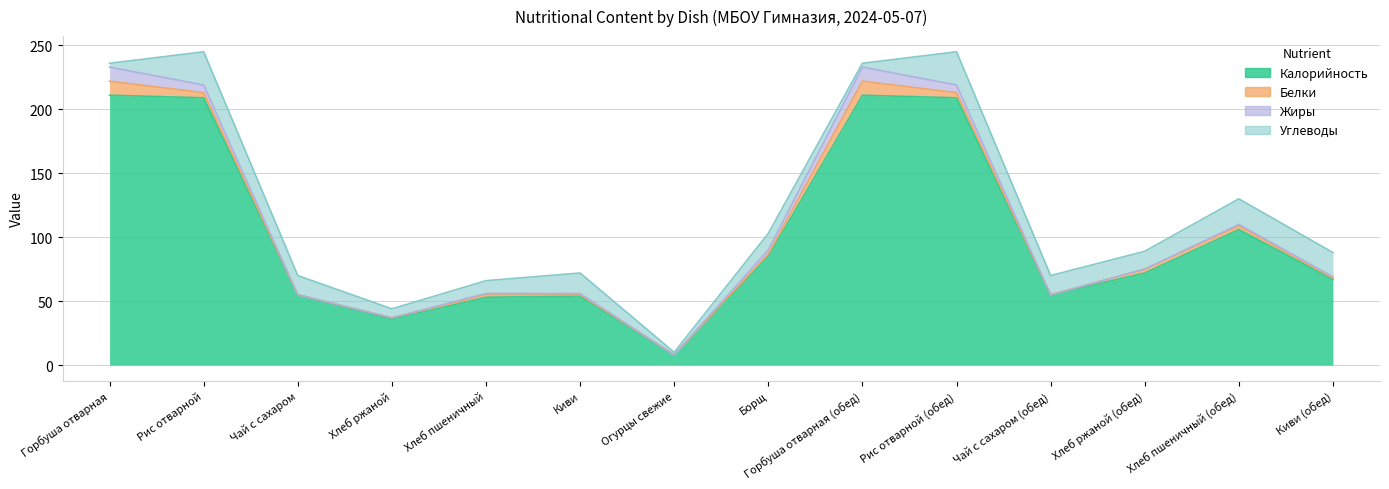

How many interior local peaks does the Калорийность series have?

3